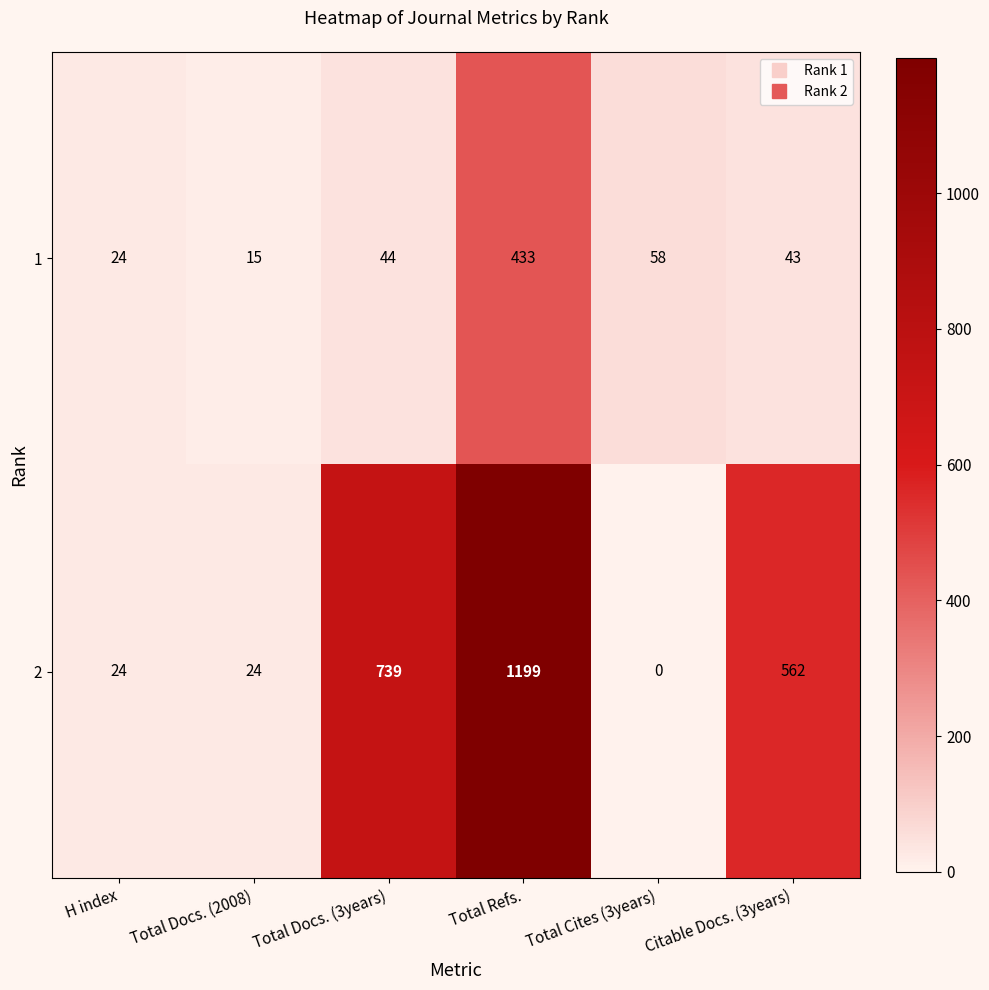

Between H index and Total Docs. (2008), which series saw the biggest shift?

1